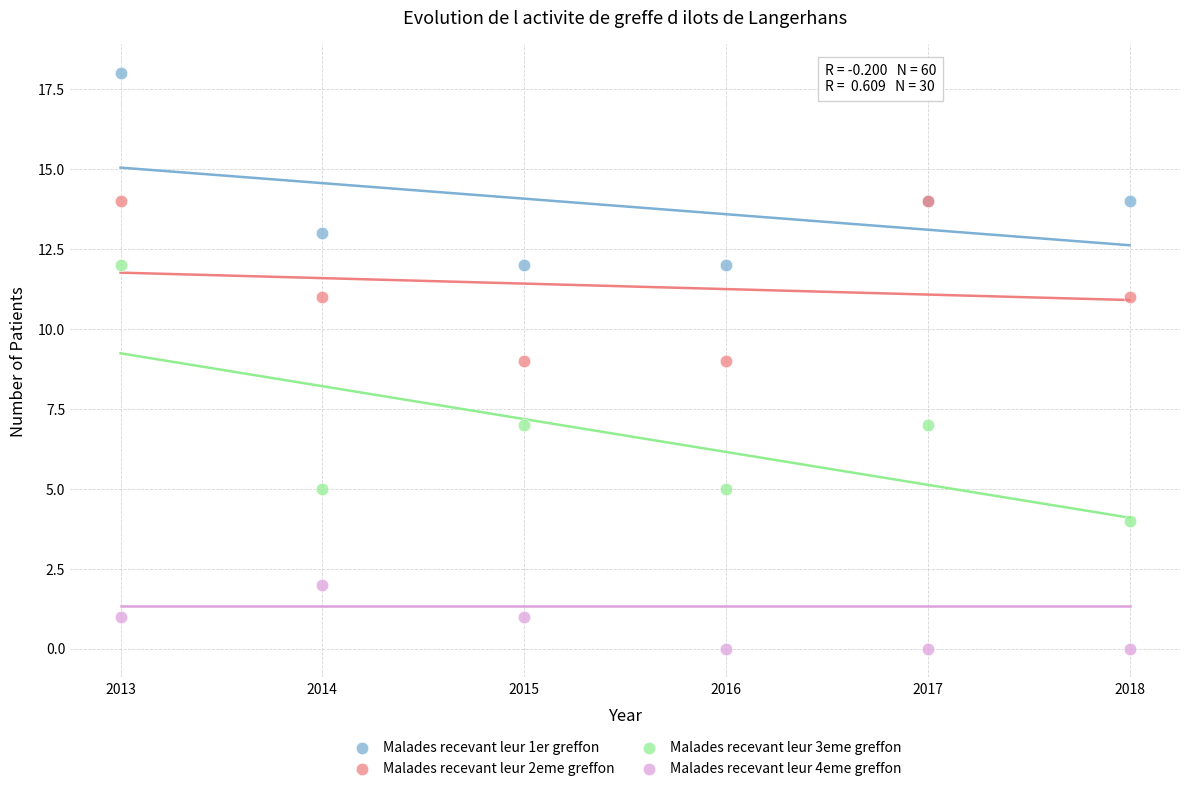

Which series contains the lowest Y value?

Malades recevant leur 4eme greffon